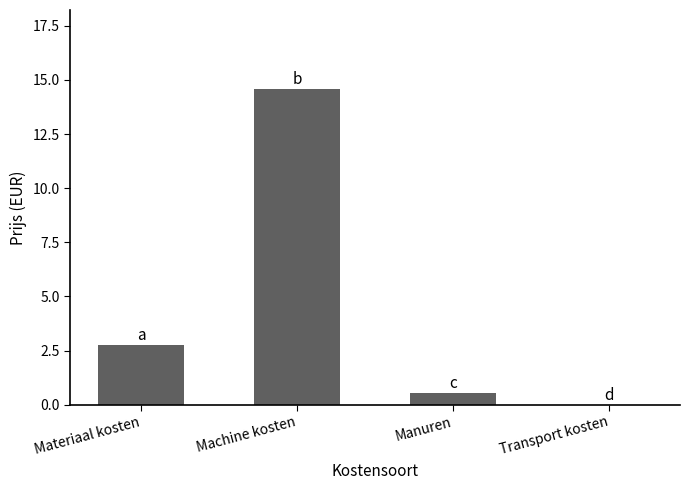

Does the chart contain stacked bars?

No